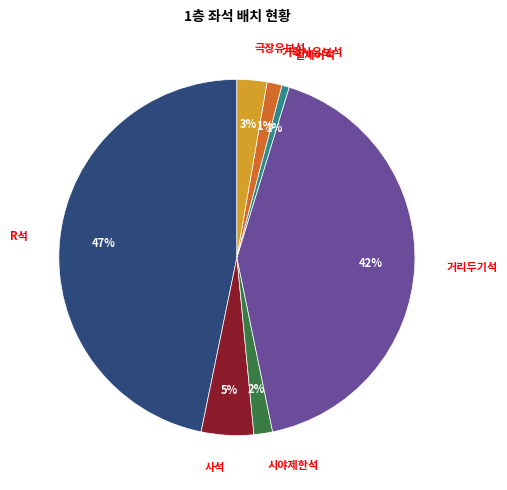

What percentage is the 시야제한석 slice, to the nearest percent?

2%